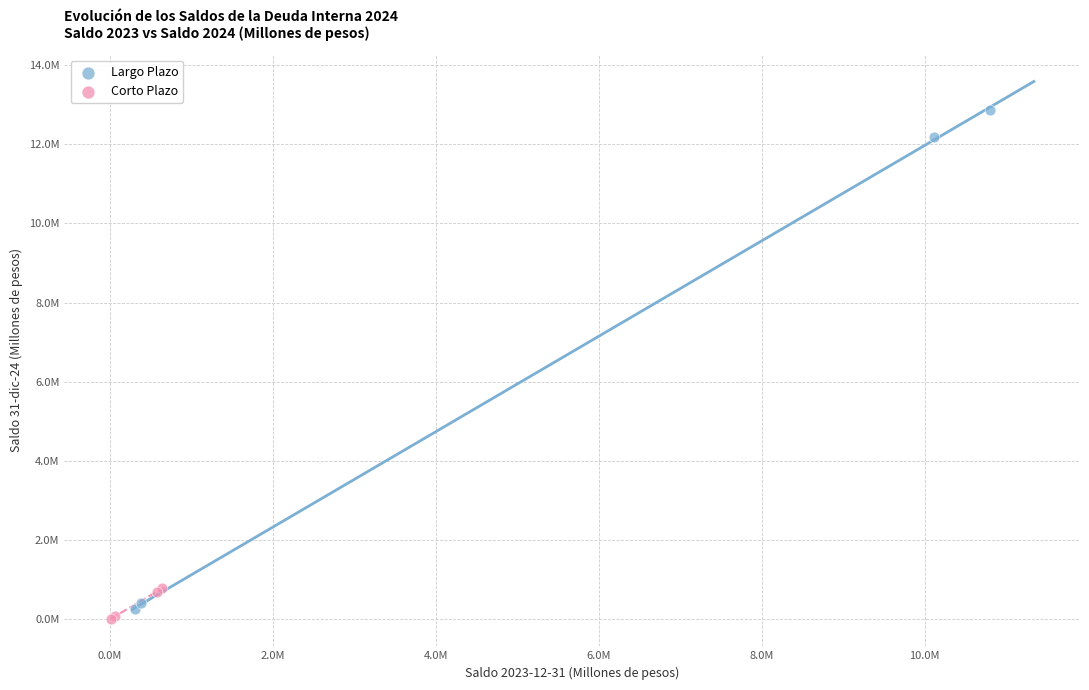

What are all the series names shown in the legend?

Largo Plazo, Corto Plazo